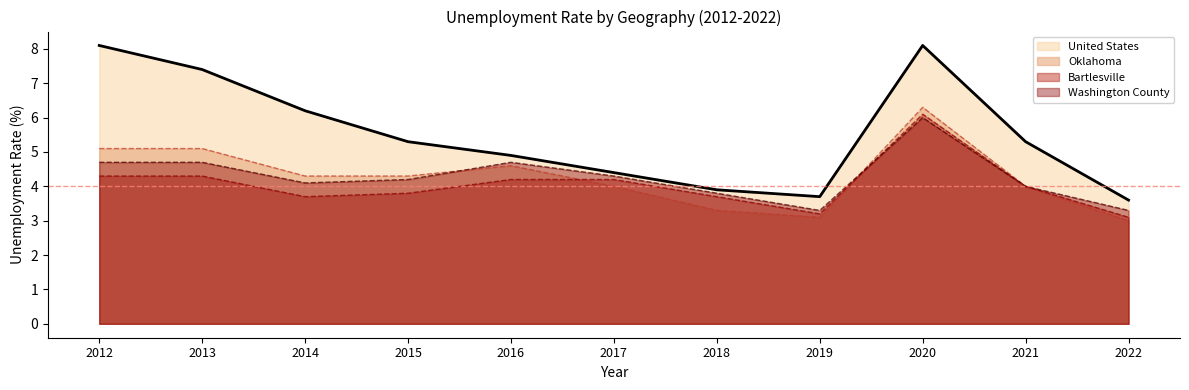

The United States series shows 13.2 at 2020. True or false?

False